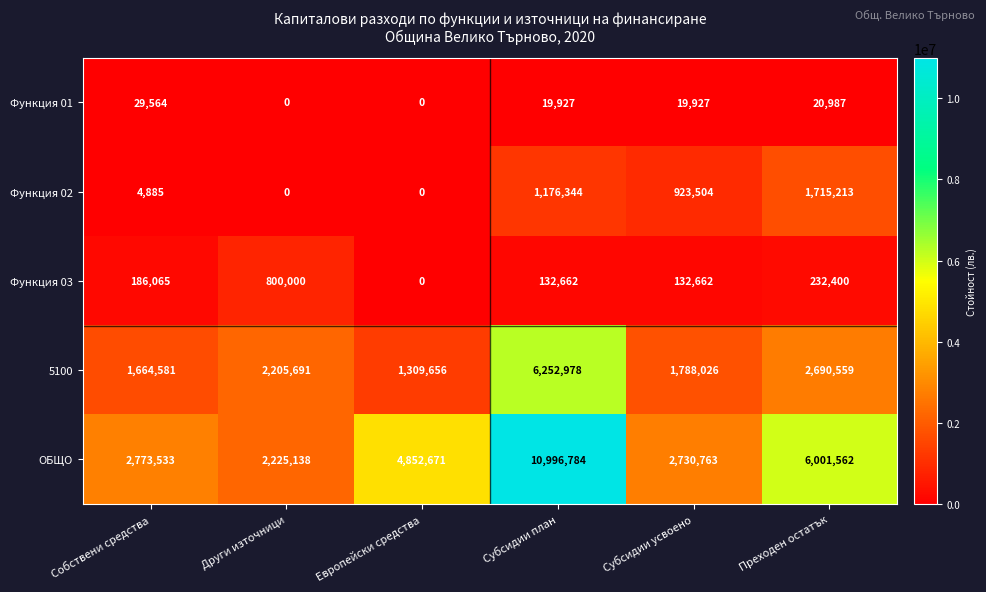

Which series has the largest total across all categories?

ОБЩО